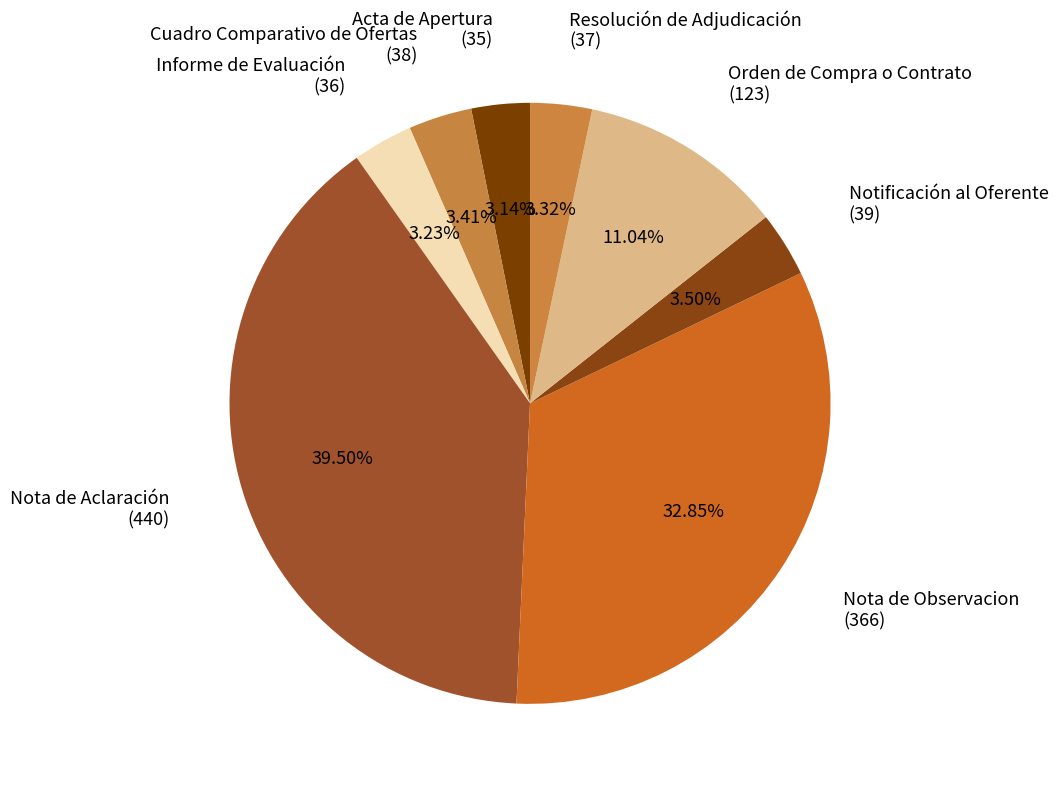

To the nearest percent, what is the difference between the largest and smallest slice percentages?

36%